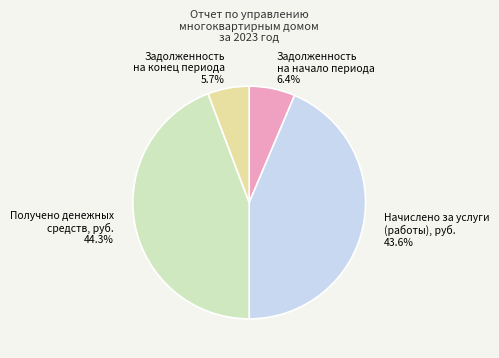

Rank the categories by value from lowest to highest.

Задолженность на конец периода, Задолженность на начало периода, Начислено за услуги (работы), руб., Получено денежных средств, руб.